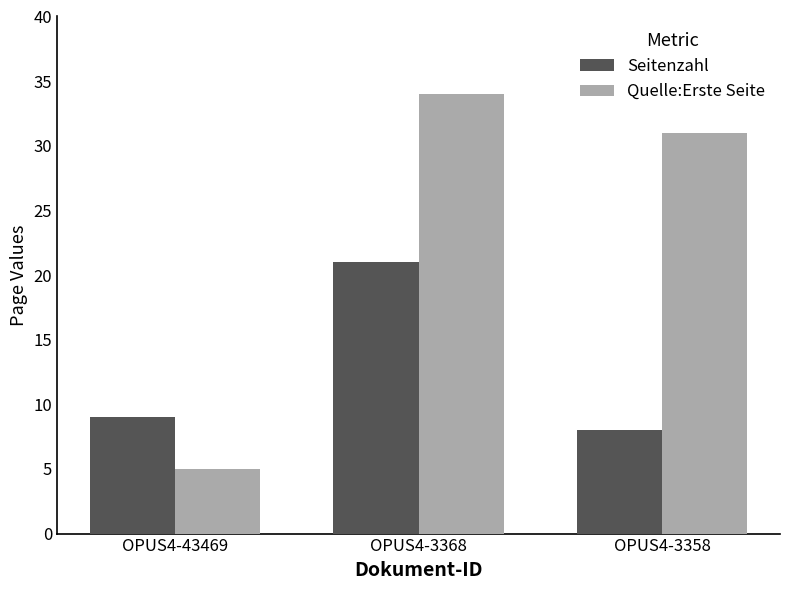

What is the value of the Quelle:Erste Seite bar at the 3rd from the left?

31